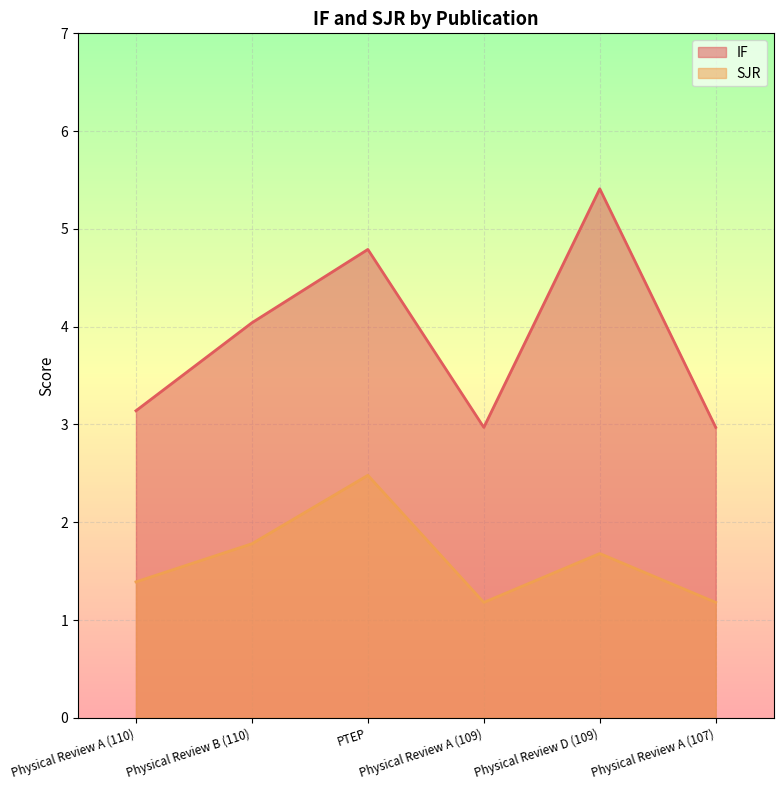

List the series in order of their peak value, highest first.

IF, SJR